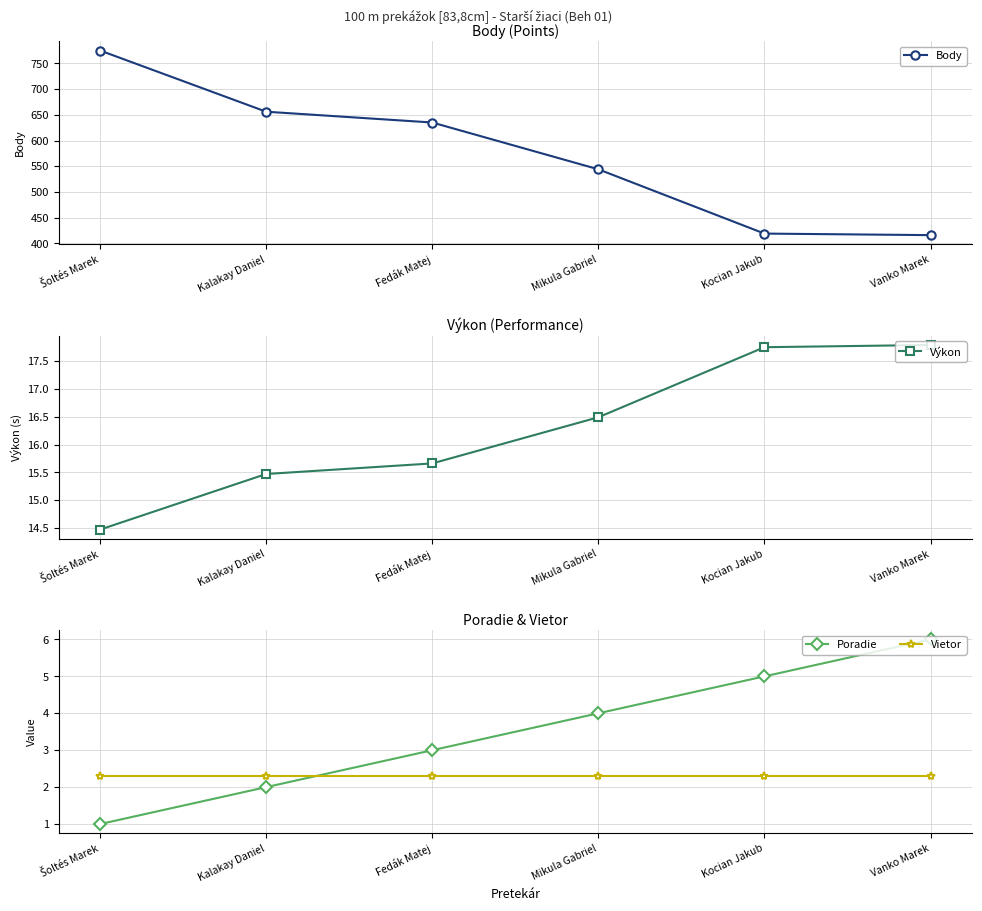

Does the chart have visible grid lines?

Yes